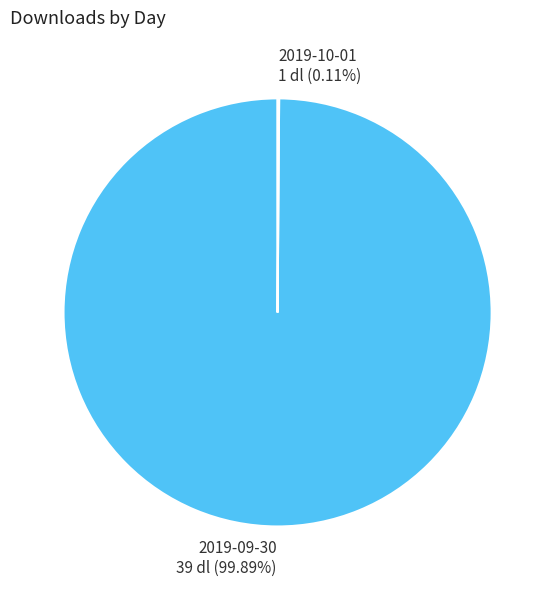

What percentage is the 2019-09-30 slice, to the nearest percent?

100%